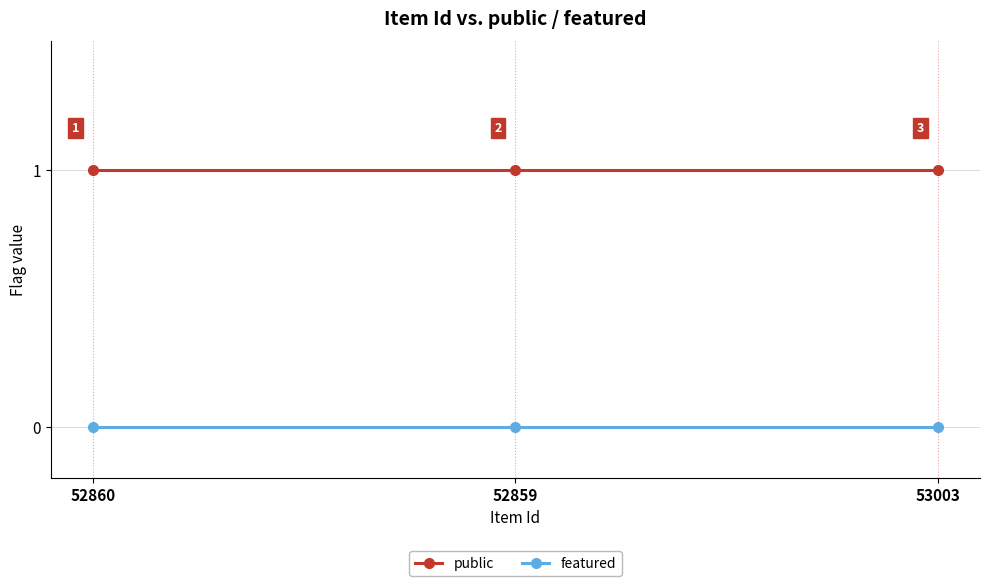

How many lines are shown in the chart?

2